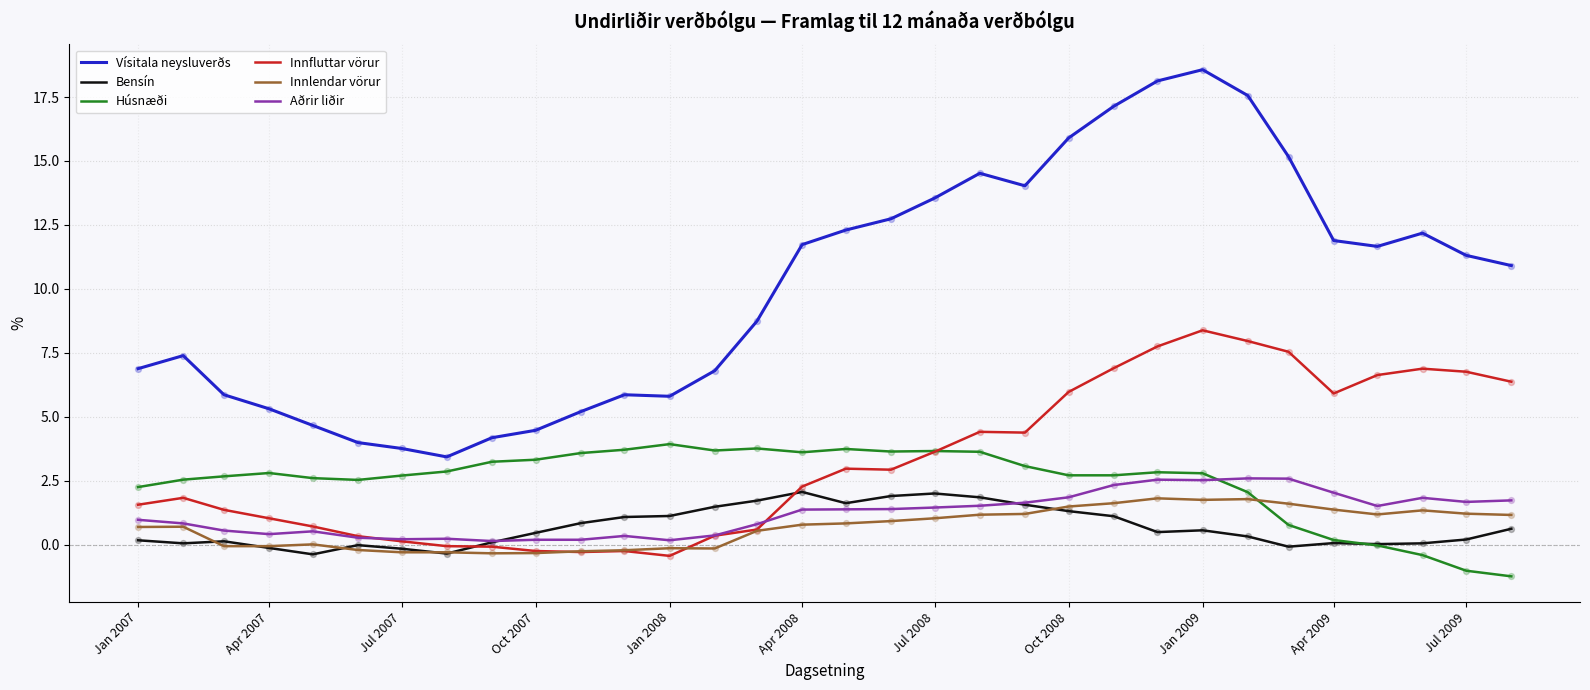

Which series has the widest spread of values?

Vísitala neysluverðs